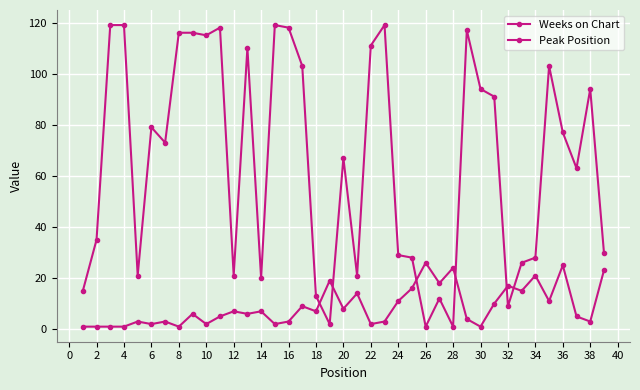

How many values in the Weeks on Chart series are below 73?

19